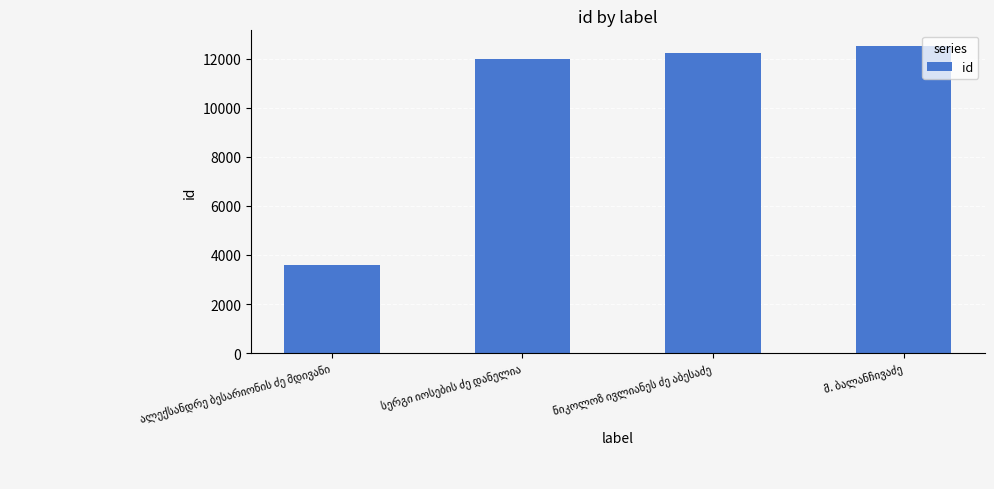

What is the value of the 1st bar from the left?

3571